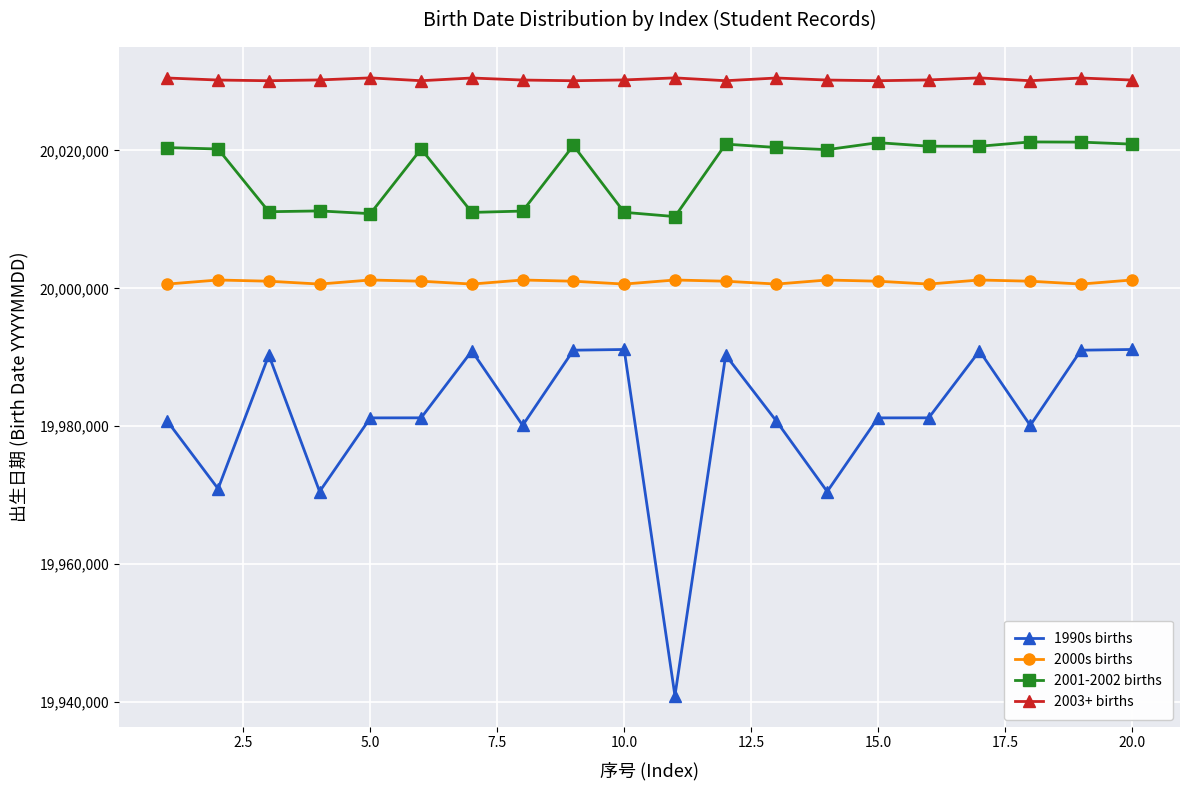

List the series in order of their peak value, highest first.

2003+ births, 2001-2002 births, 2000s births, 1990s births